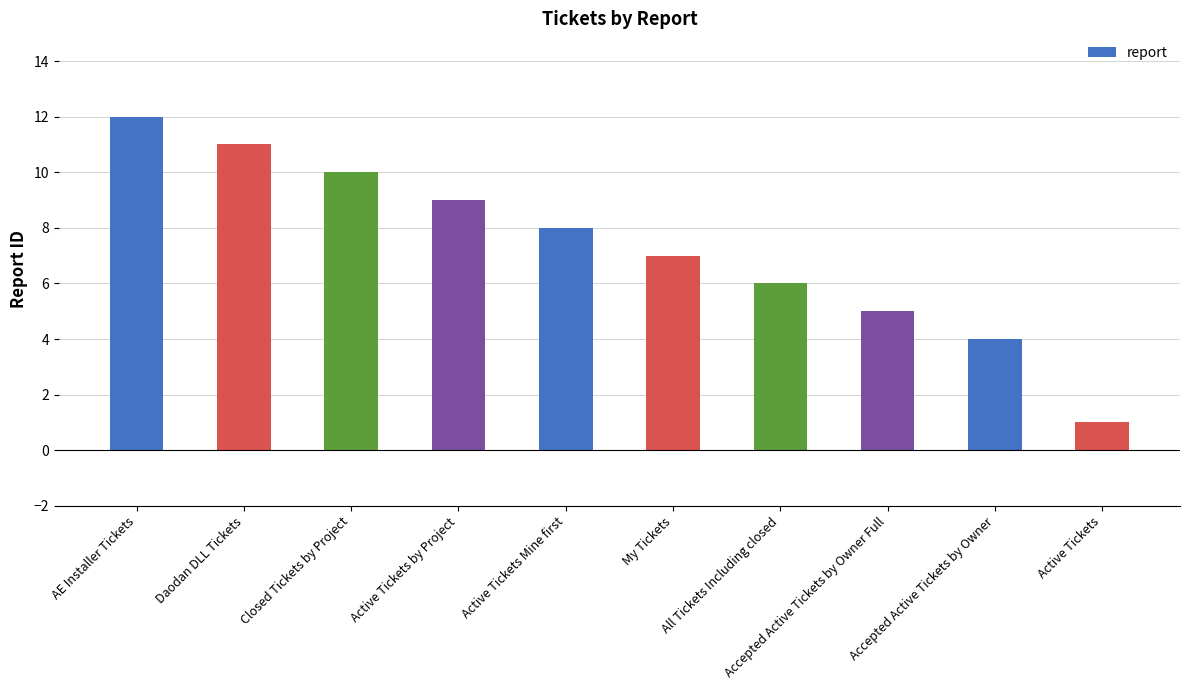

At which category does the chart reach its minimum across all series?

Active Tickets